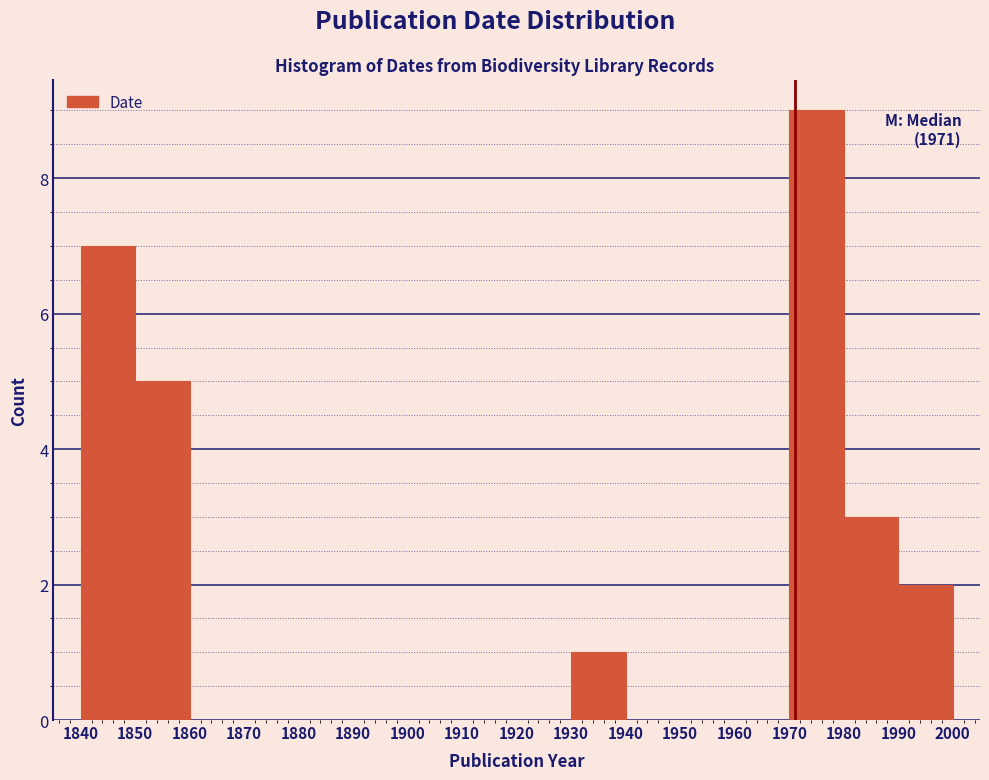

Over which range of the x-axis is the bar tallest?

1970 to 1980